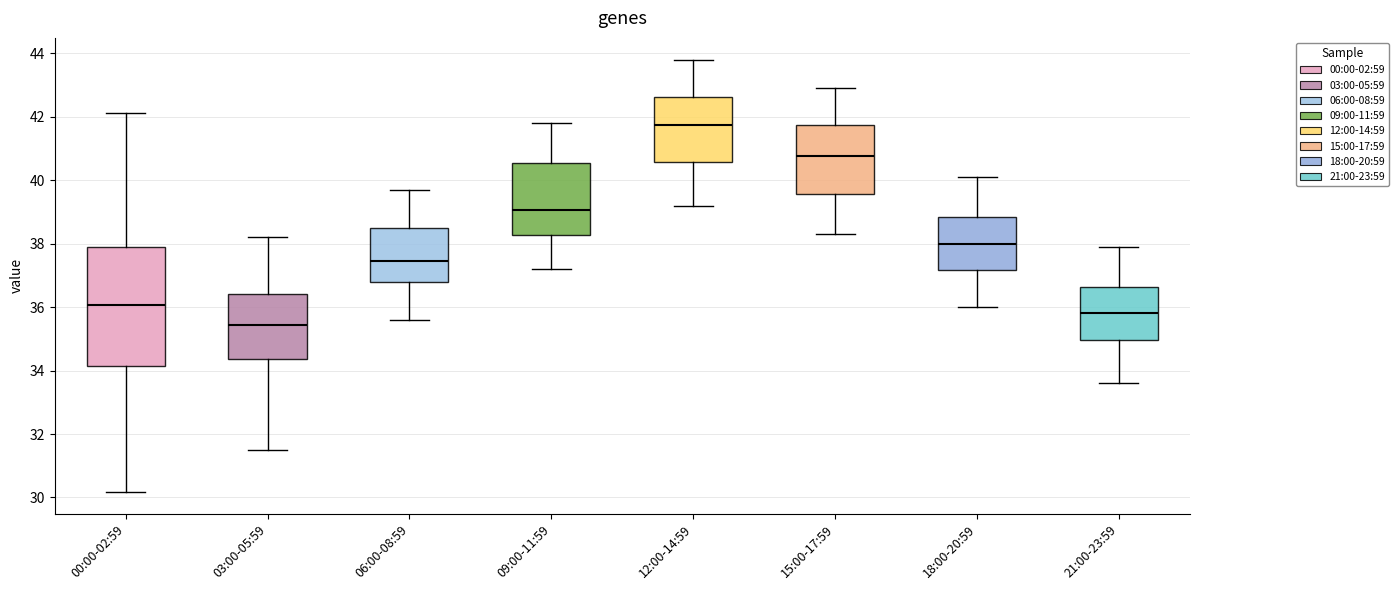

Where does the median line of the box for 18:00-20:59 sit on the y-axis? The values are not printed on the chart, so give them approximately, as read against the axis.

38.0